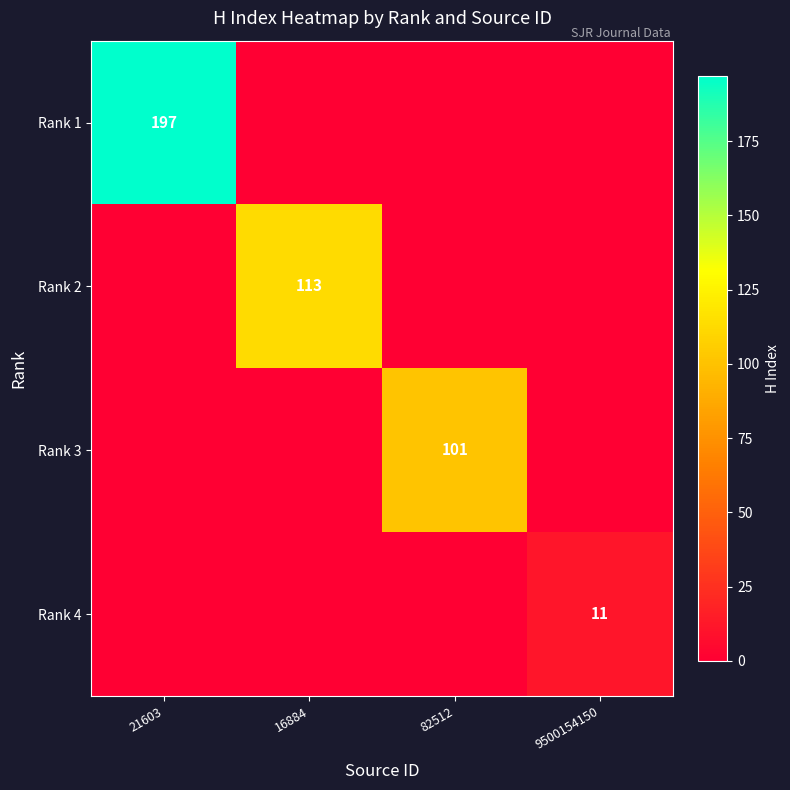

What is the total value across all series at 9500154150?

11